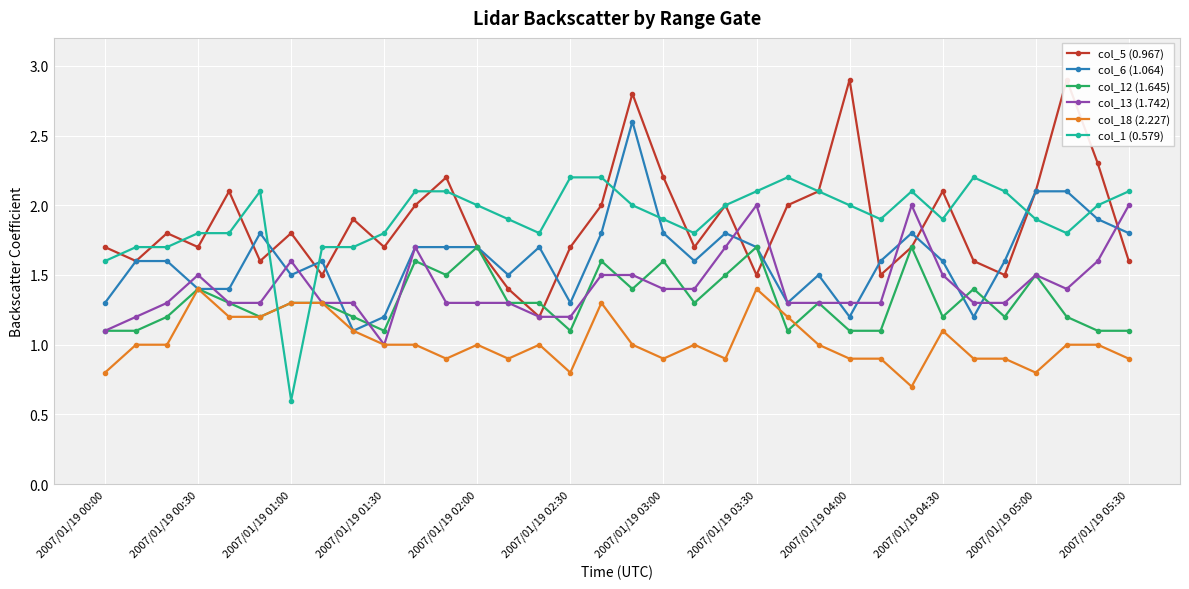

Which series has the widest spread of values?

col_5 (0.967)